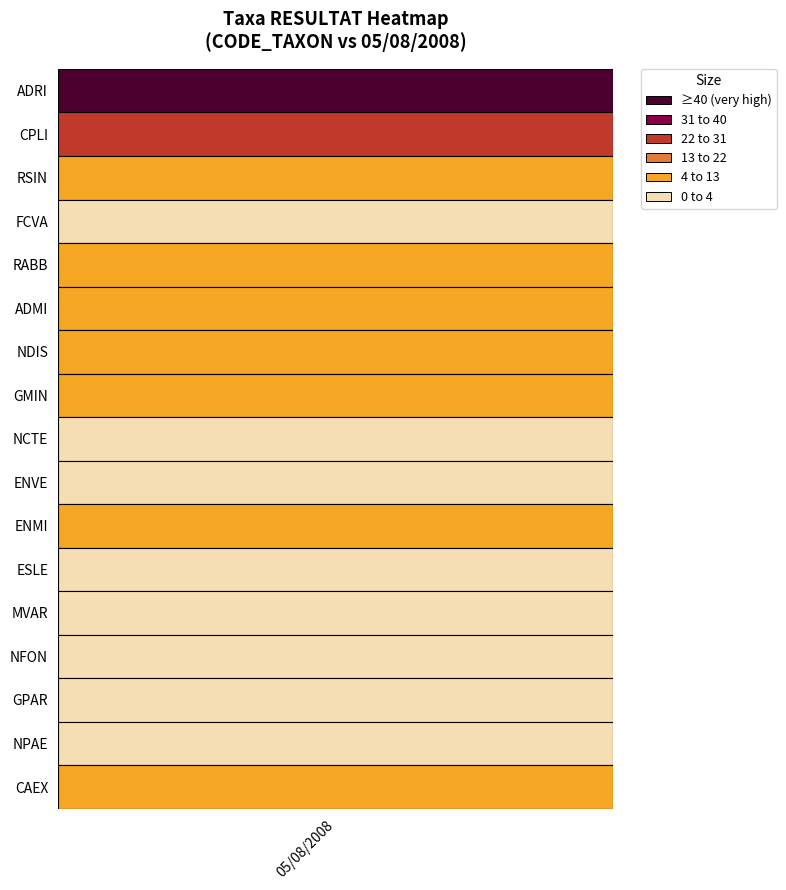

True or false: the data shows 1 at 9.

True